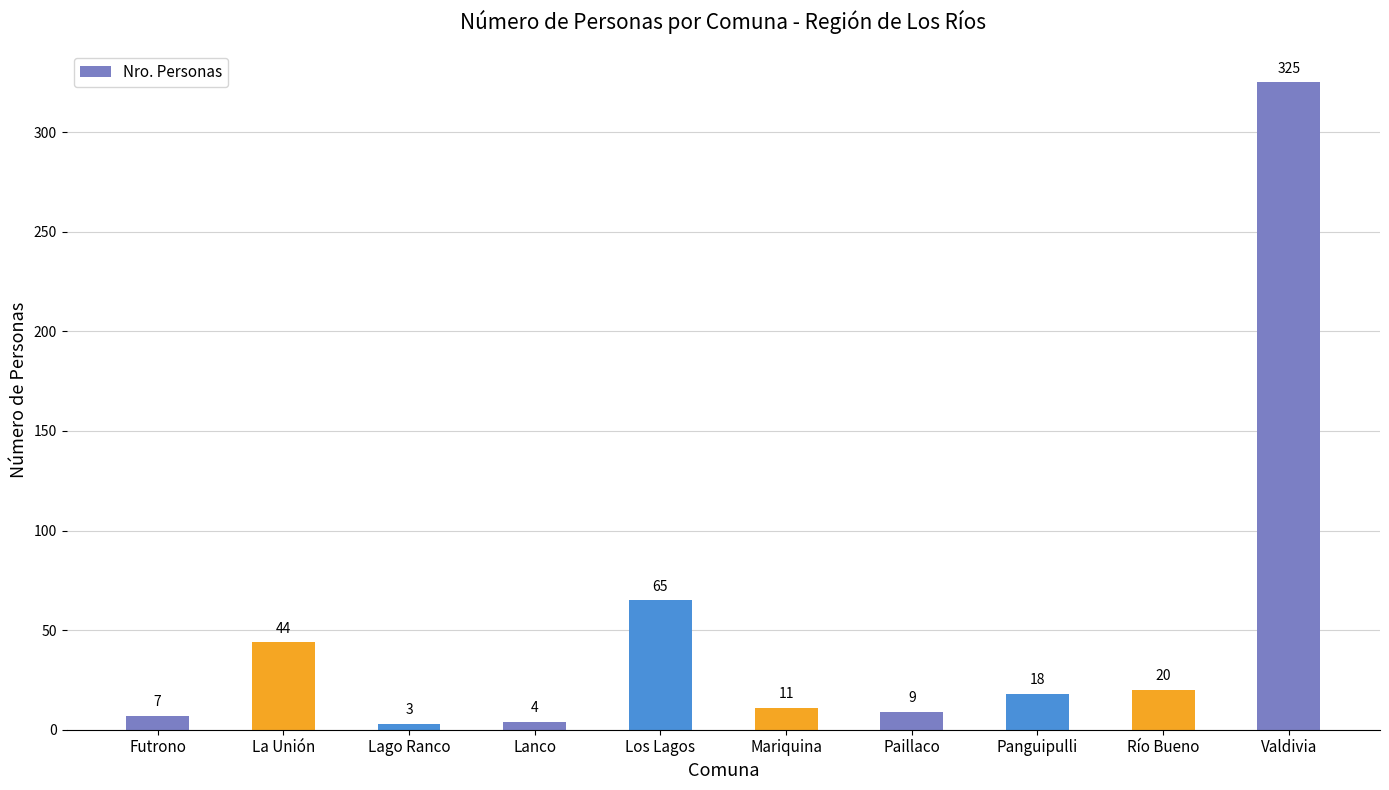

Where does the data first go above 18?

La Unión